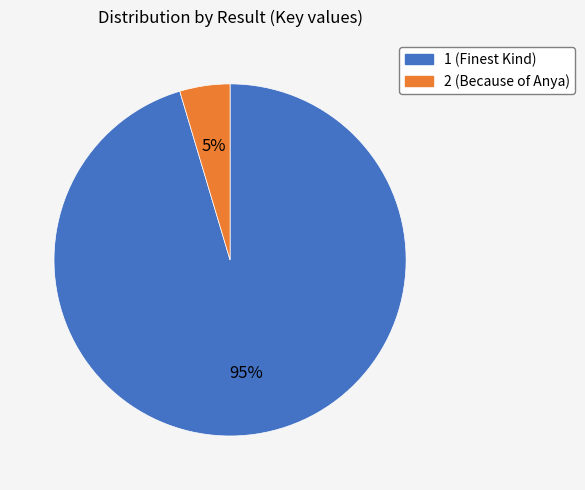

What is the largest slice in the pie chart?

1